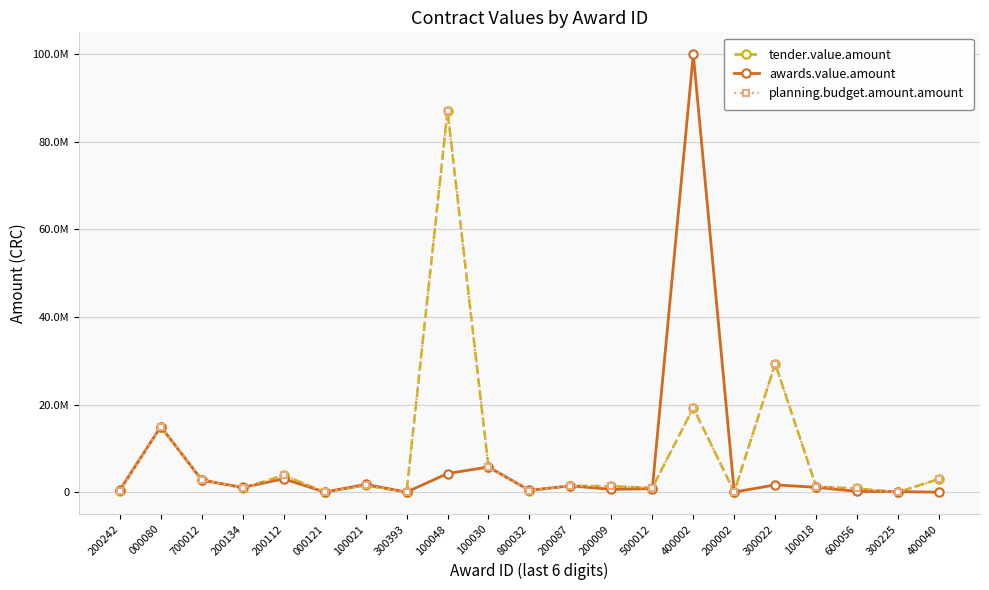

Which category has the highest value in the tender.value.amount series?

100048